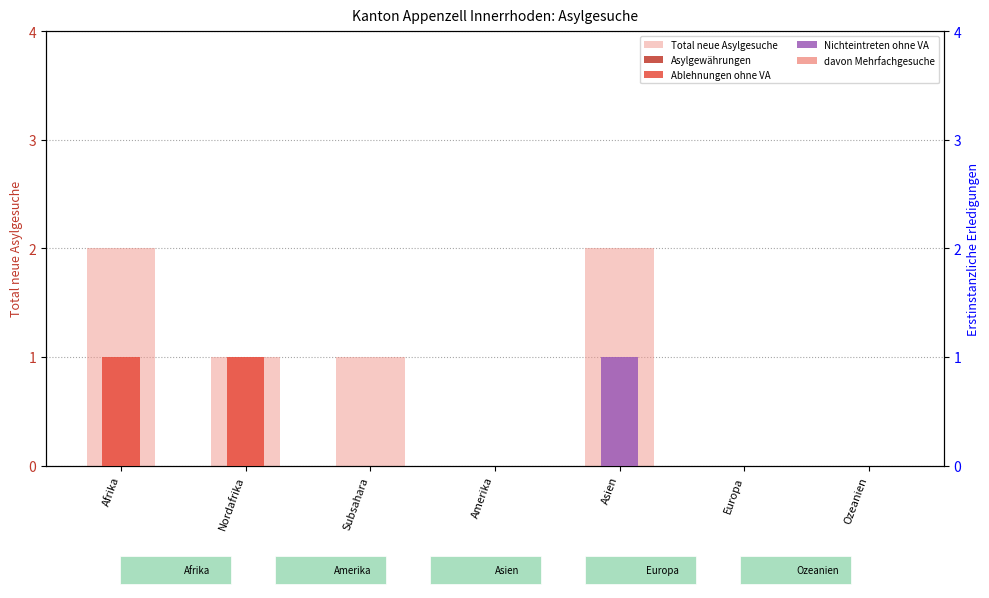

Reading left to right, what are all the values shown in this chart?

Total neue Asylgesuche: 2	1	1	0	2	0	0
Asylgewährungen: 0	0	0	0	0	0	0
Ablehnungen ohne VA: 1	1	0	0	0	0	0
Nichteintreten ohne VA: 0	0	0	0	1	0	0
davon Mehrfachgesuche: 0	0	0	0	0	0	0